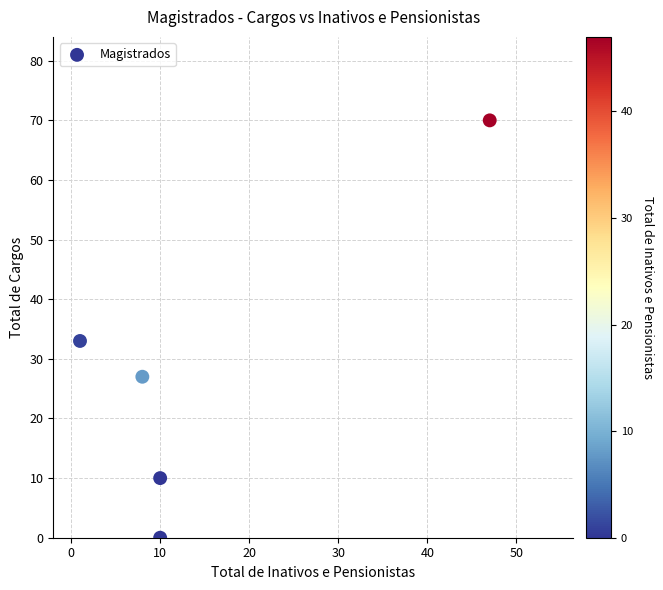

What is the range of Y values (max minus min)?

70